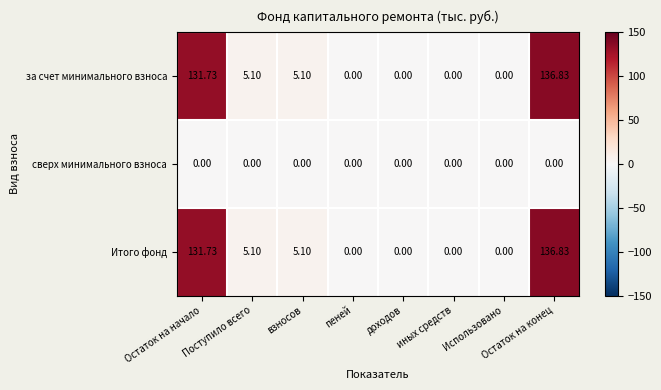

Is the value of сверх минимального взноса at Остаток на начало greater than the value of за счет минимального взноса at Остаток на конец?

No